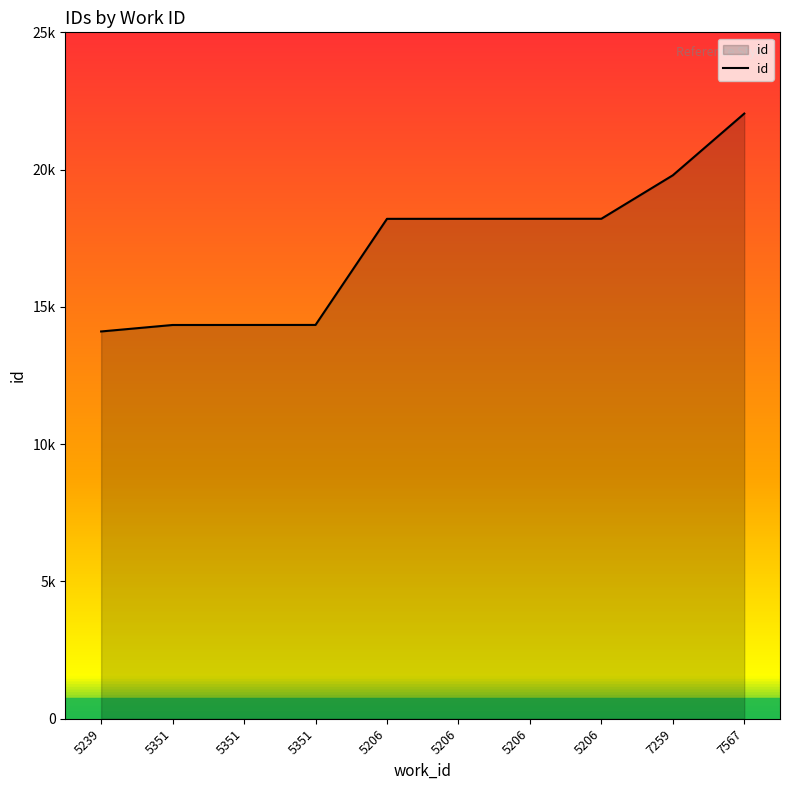

Is this an area chart (filled region under the line)?

Yes